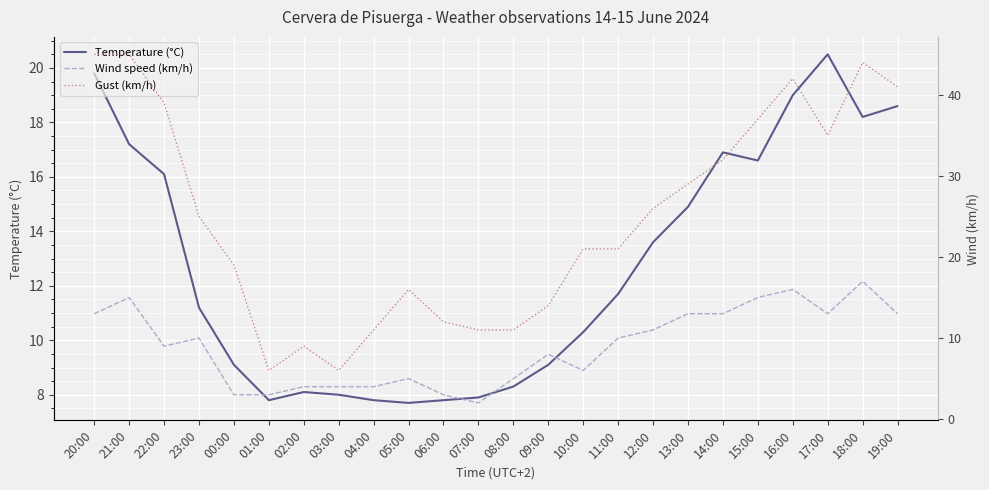

How many lines are shown in the chart?

3